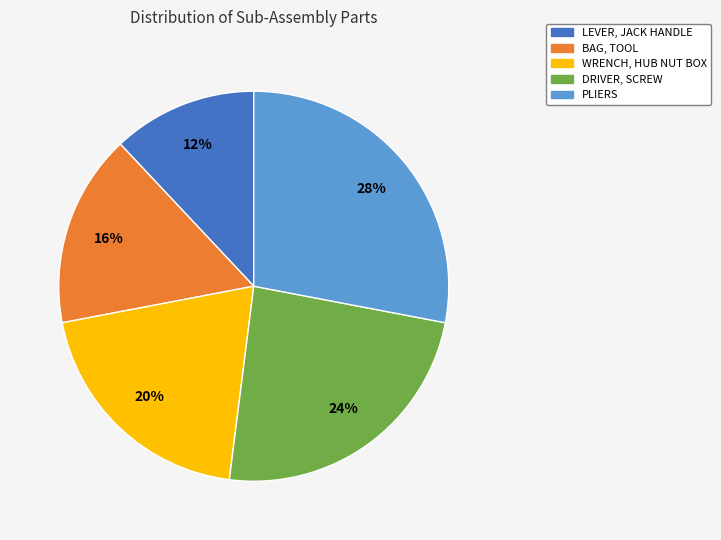

Which slice is the largest?

PLIERS